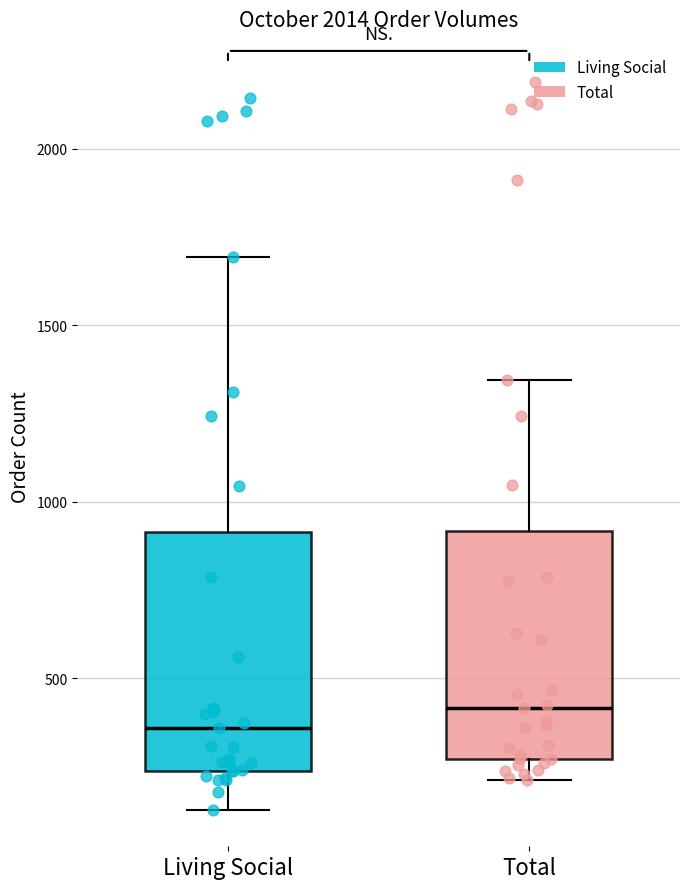

Which box's median line is the lowest?

Living Social